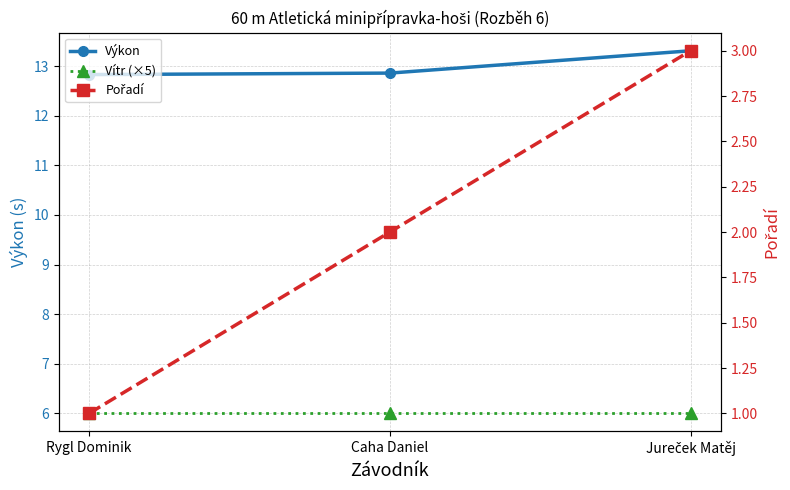

What is the label of the 1st point from the left?

Rygl Dominik